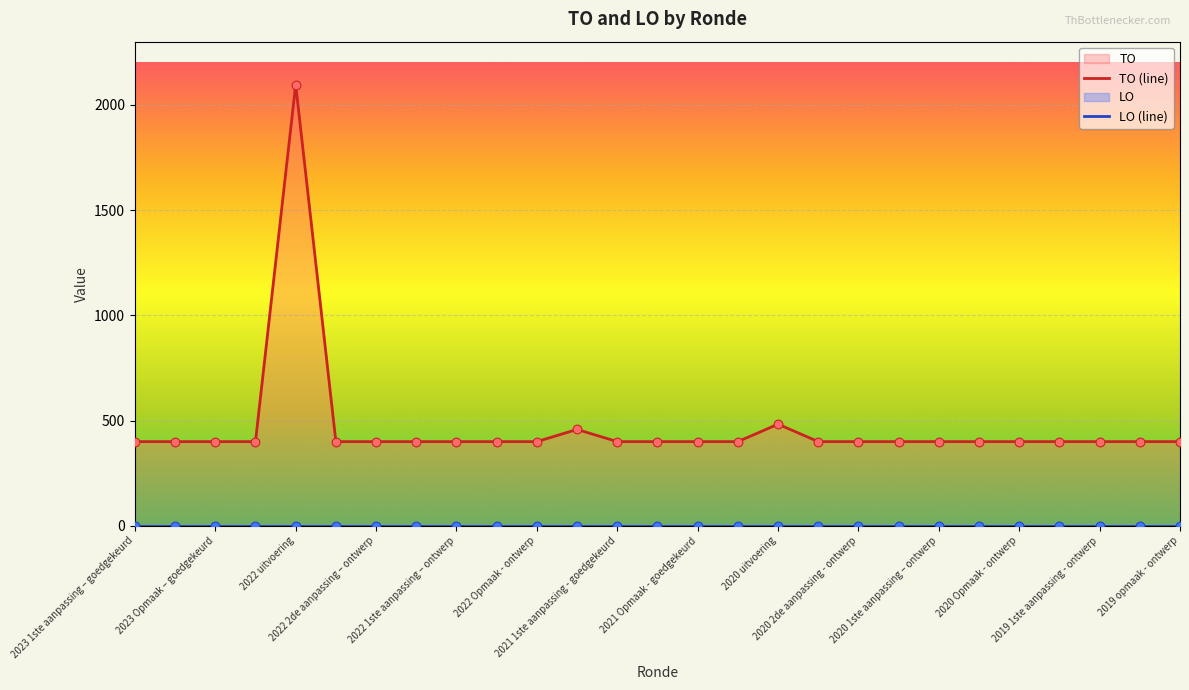

What is the ratio of the value at 2022 1ste aanpassing – ontwerp to the value at 2022 Opmaak - goedgekeurd?

1.0